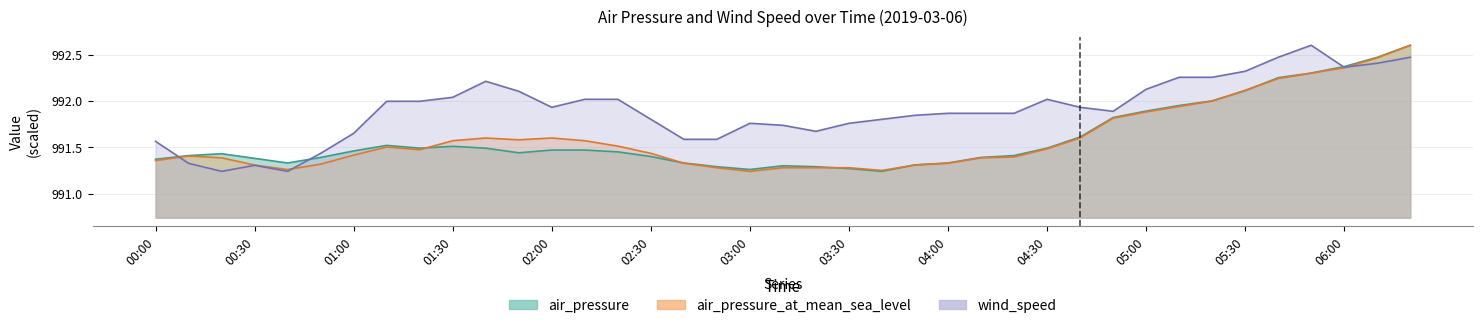

At which label does wind_speed reach its minimum?

00:20